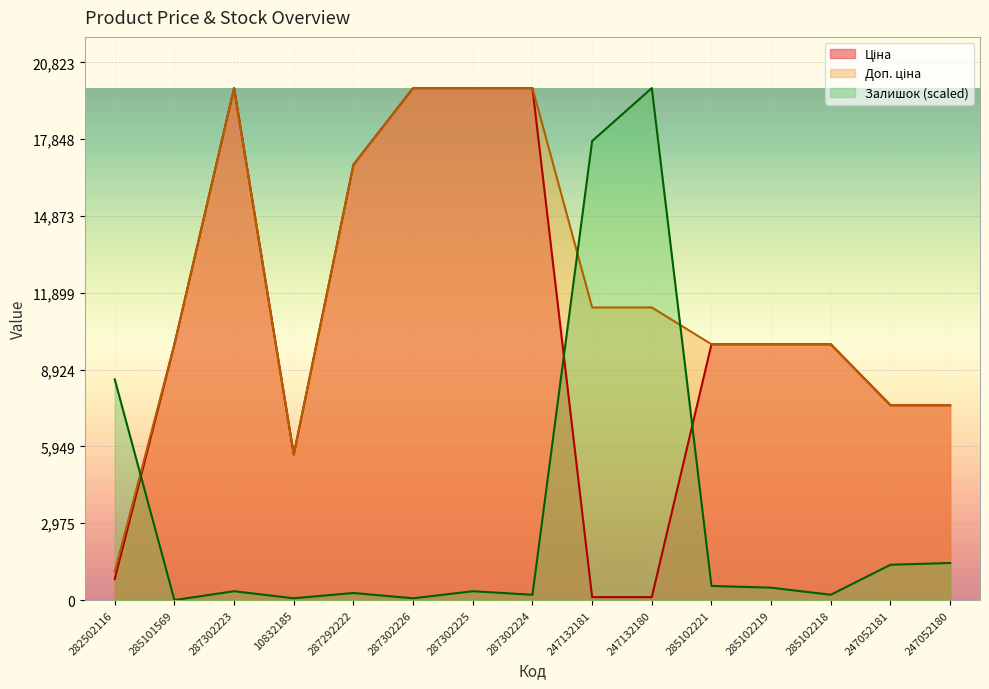

At which category is the sum across all series the highest?

287302223